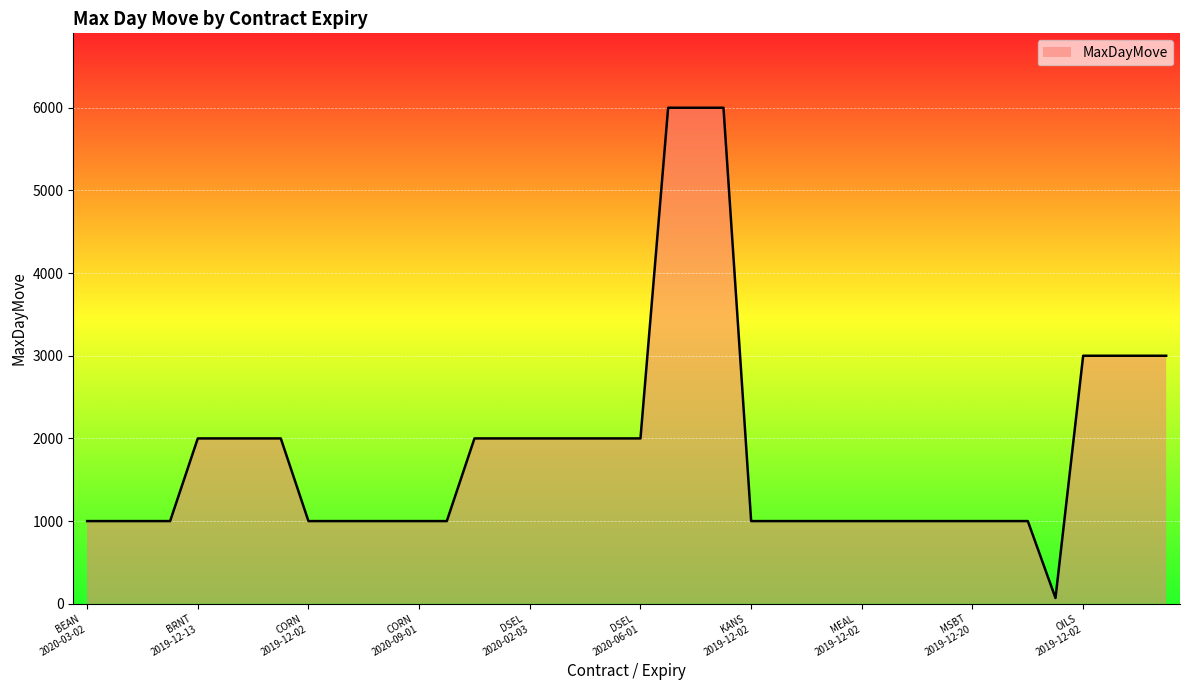

Count the values in the range 1000 to 2000.

32